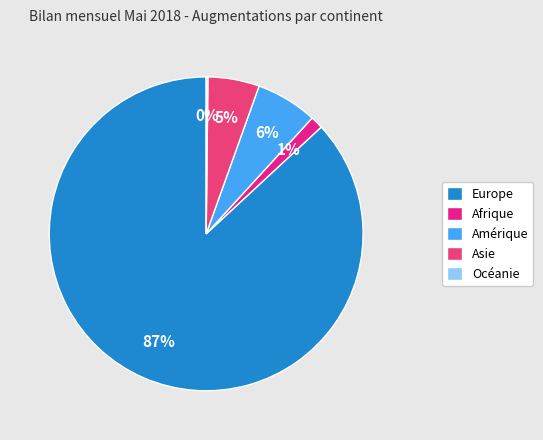

Which category has the smallest portion of the pie?

Océanie